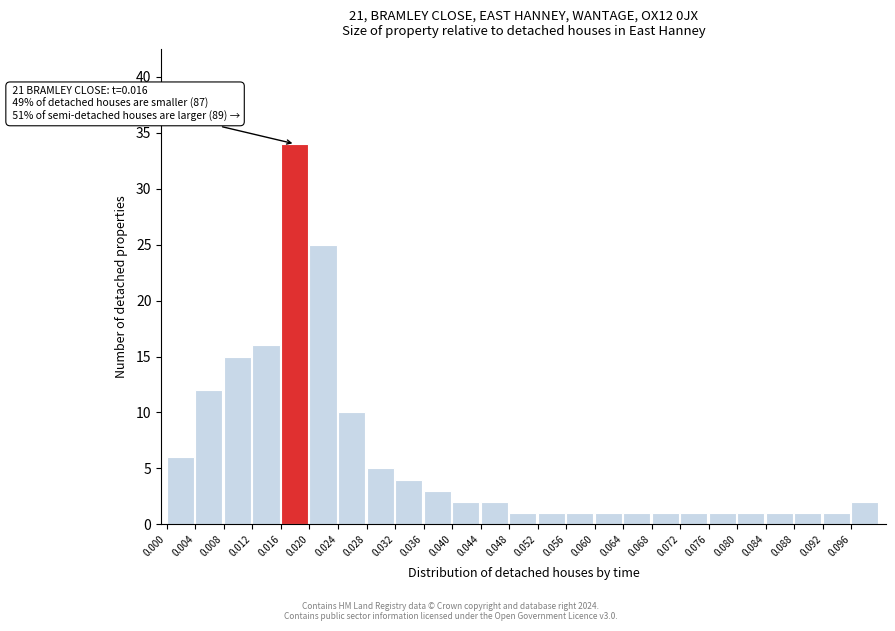

Reading left to right, transcribe all the data shown in this chart.

0.000=6	0.004=12	0.008=15	0.012=16	0.016=34	0.020=25	0.024=10	0.028=5	0.032=4	0.036=3	0.040=2	0.044=2	0.048=1	0.052=1	0.056=1	0.060=1	0.064=1	0.068=1	0.072=1	0.076=1	0.080=1	0.084=1	0.088=1	0.092=1	0.096=2